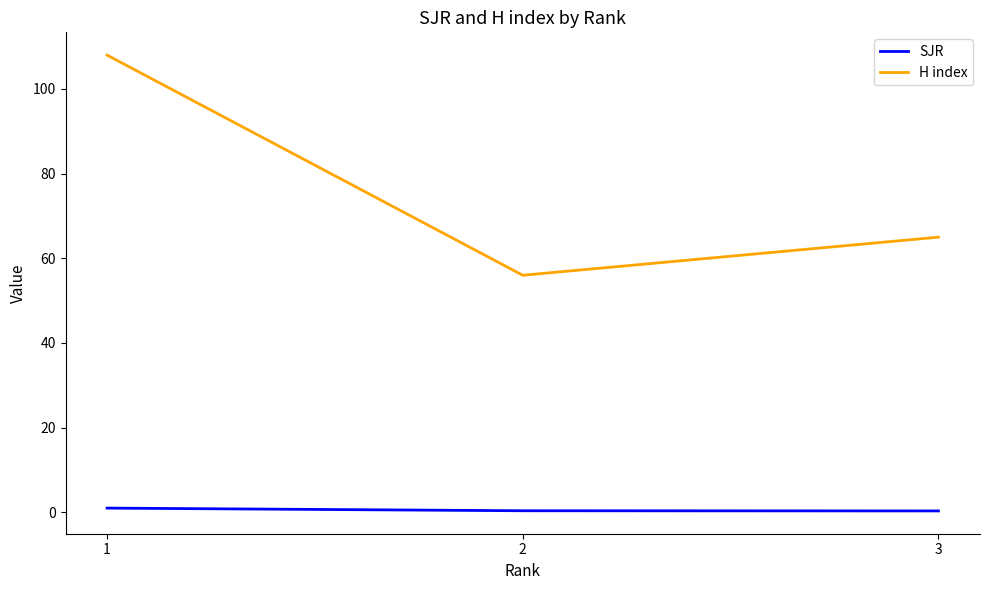

Is it true that H index equals 20.4 at 2?

False